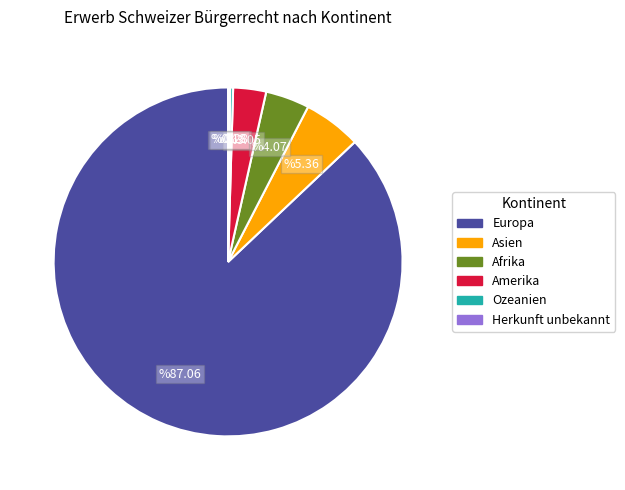

Which has a higher value, Afrika or Amerika?

Afrika